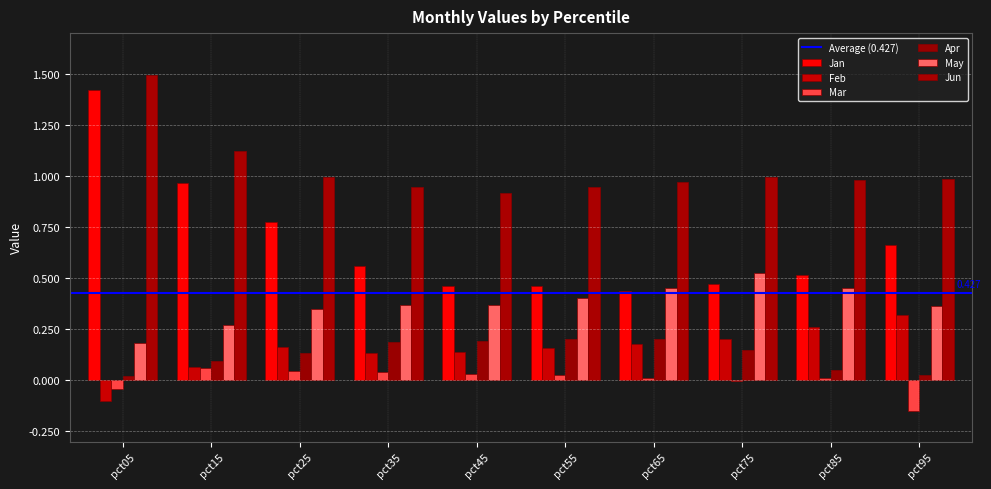

True or false: Jan has a value of 0.8 at pct25.

True